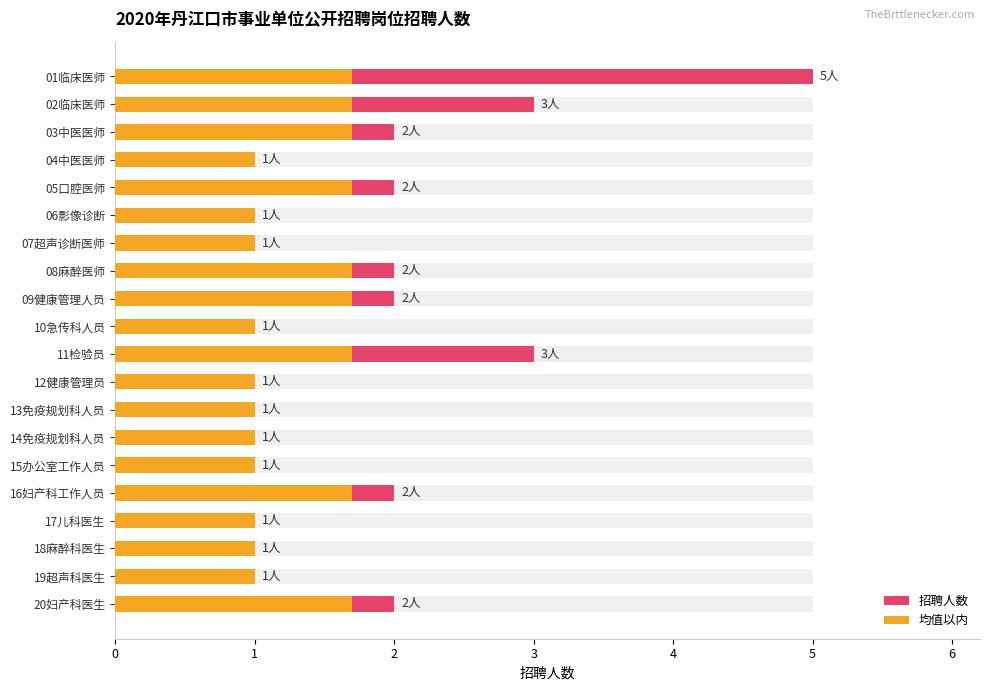

Count the 招聘人数 values in the range 1 to 2.

17